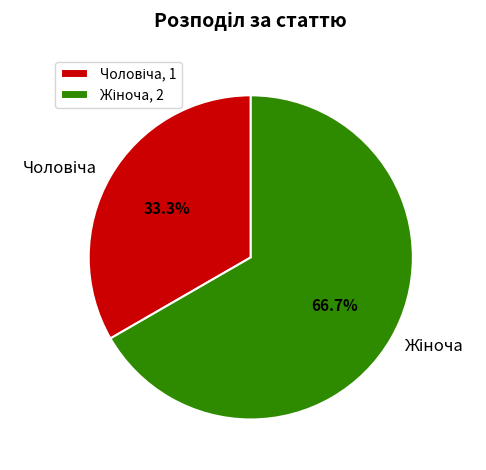

Is there any slice that represents more than half of the pie?

Yes